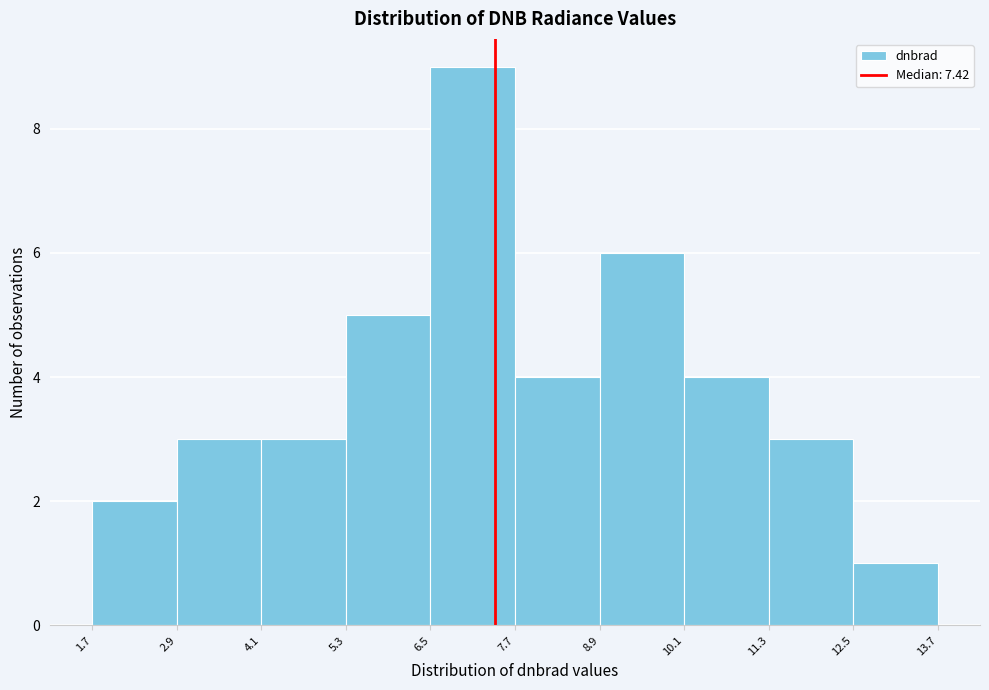

Reading left to right, transcribe this chart: for each bar, give the range it covers on the x-axis and its height. The values are not printed on the chart, so give them approximately, as read against the axis.

1.7 to 2.9: 2
2.9 to 4.1: 3
4.1 to 5.3: 3
5.3 to 6.5: 5
6.5 to 7.7: 9
7.7 to 8.9: 4
8.9 to 10.1: 6
10.1 to 11.3: 4
11.3 to 12.5: 3
12.5 to 13.7: 1